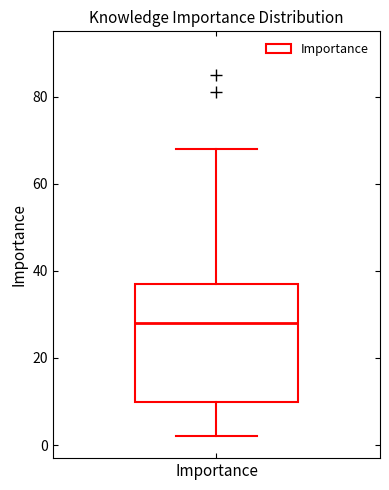

Transcribe this box plot: give where the median line is, the range the box spans, and where the two whiskers end, as read against the y-axis. The values are not printed on the chart, so give them approximately, as read against the axis.

median 28, box 10 to 38, whiskers 2 to 68